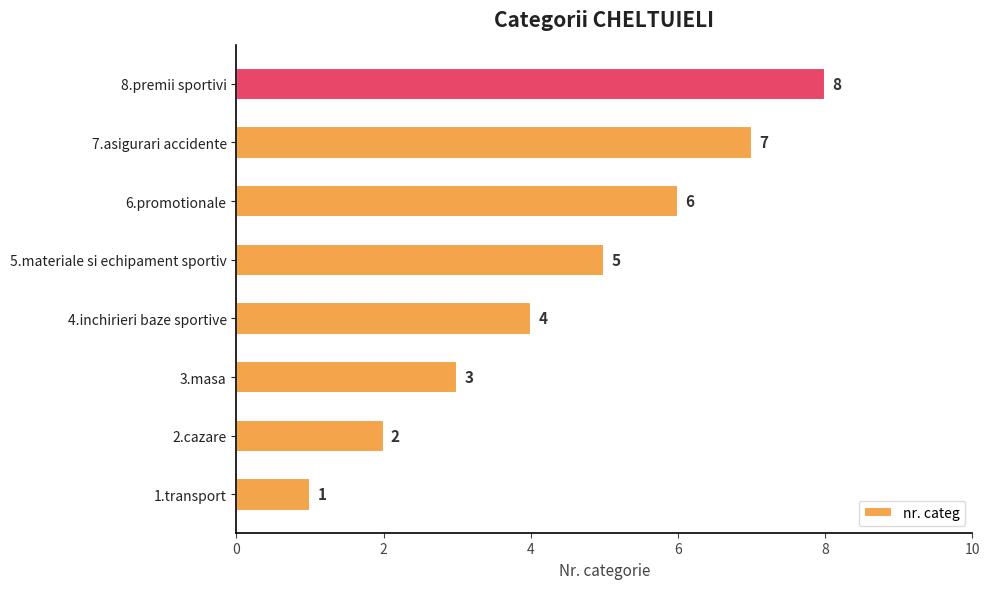

What is the change in value from 5.materiale si echipament sportiv to 7.asigurari accidente?

+2